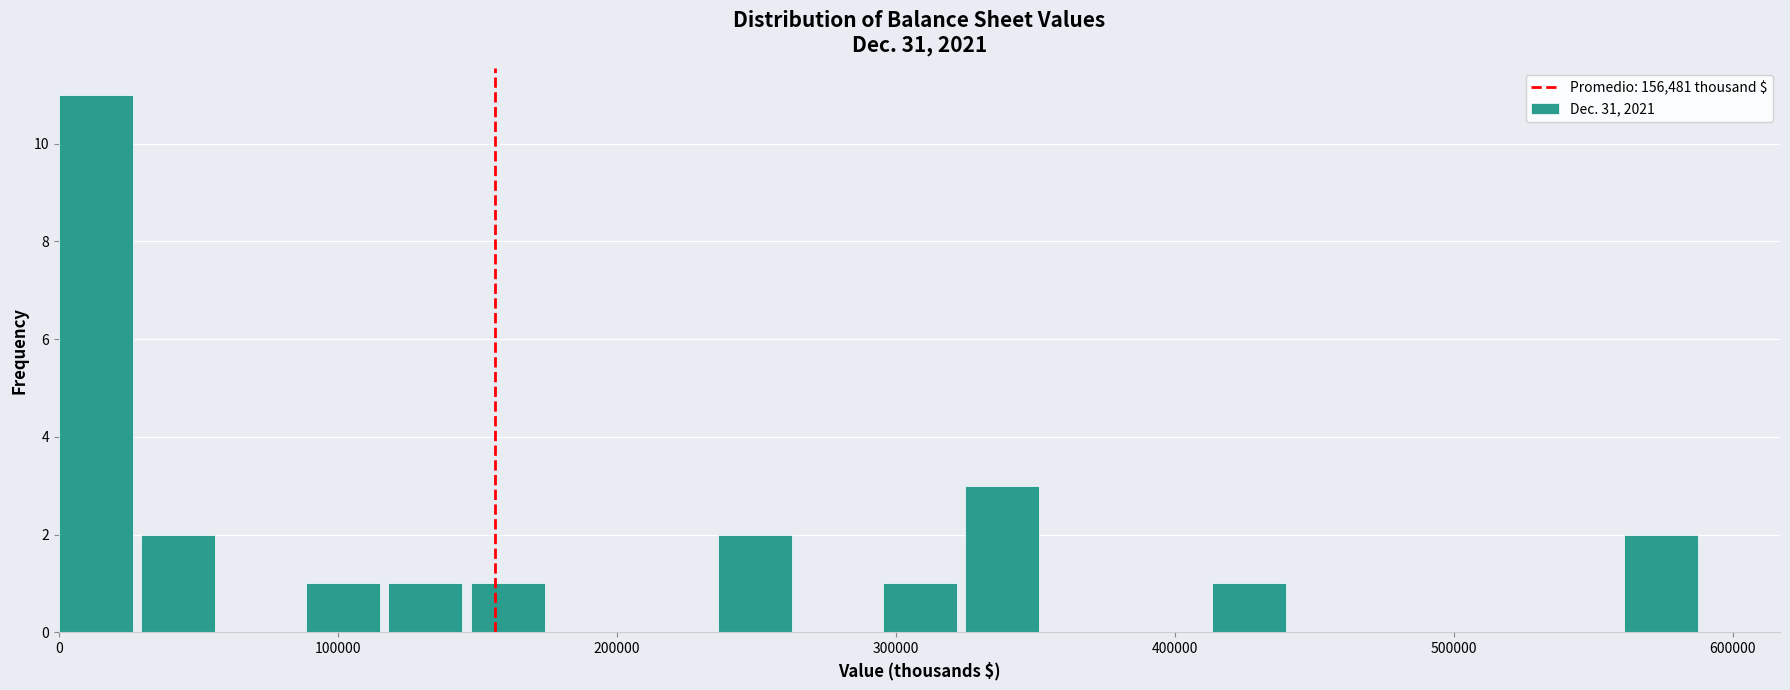

Read against the x-axis, roughly where is the centre of the tallest bar?

10000